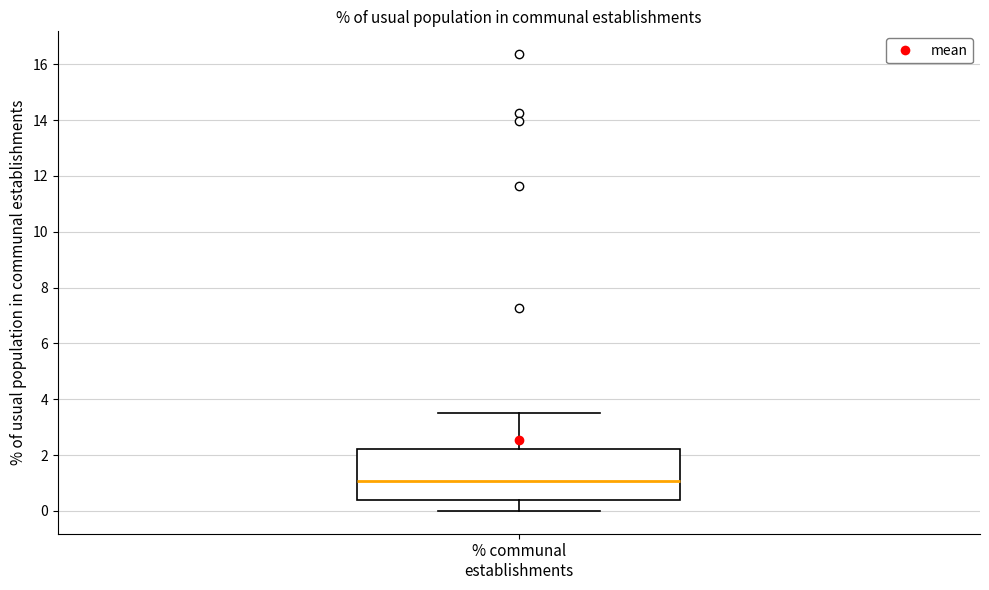

Read this box plot against the y-axis: the position of the median line, the range covered by the box, and the ends of both whiskers. The values are not printed on the chart, so give them approximately, as read against the axis.

median 1.0, box 0.4 to 2.2, whiskers 0.0 to 3.6